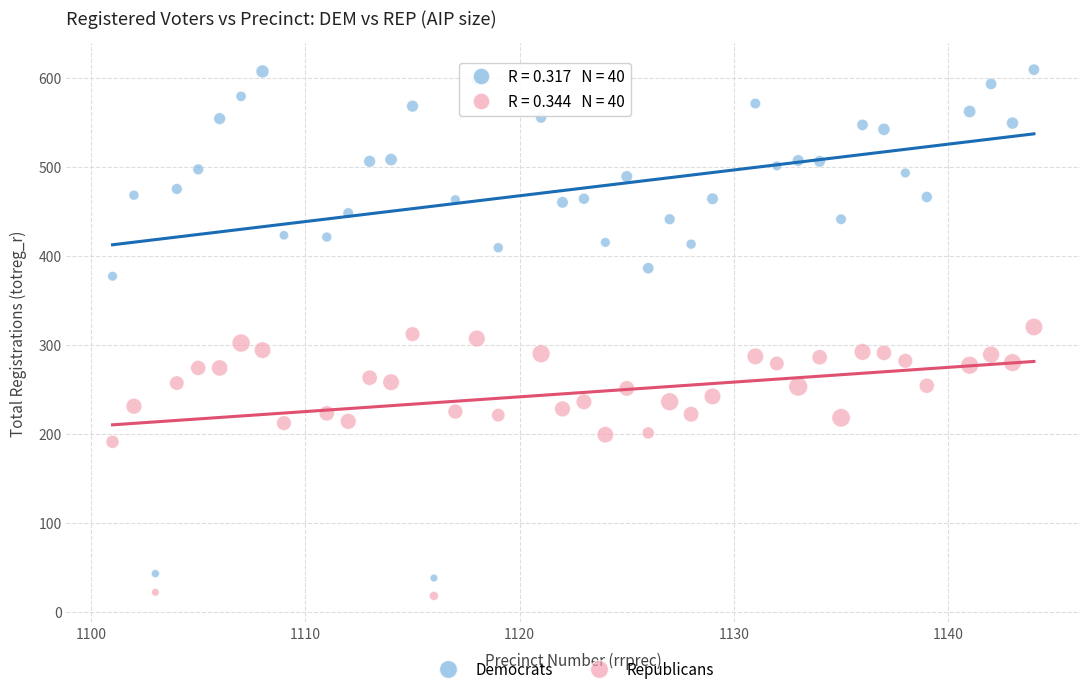

Which series reaches the minimum Y coordinate?

Republicans